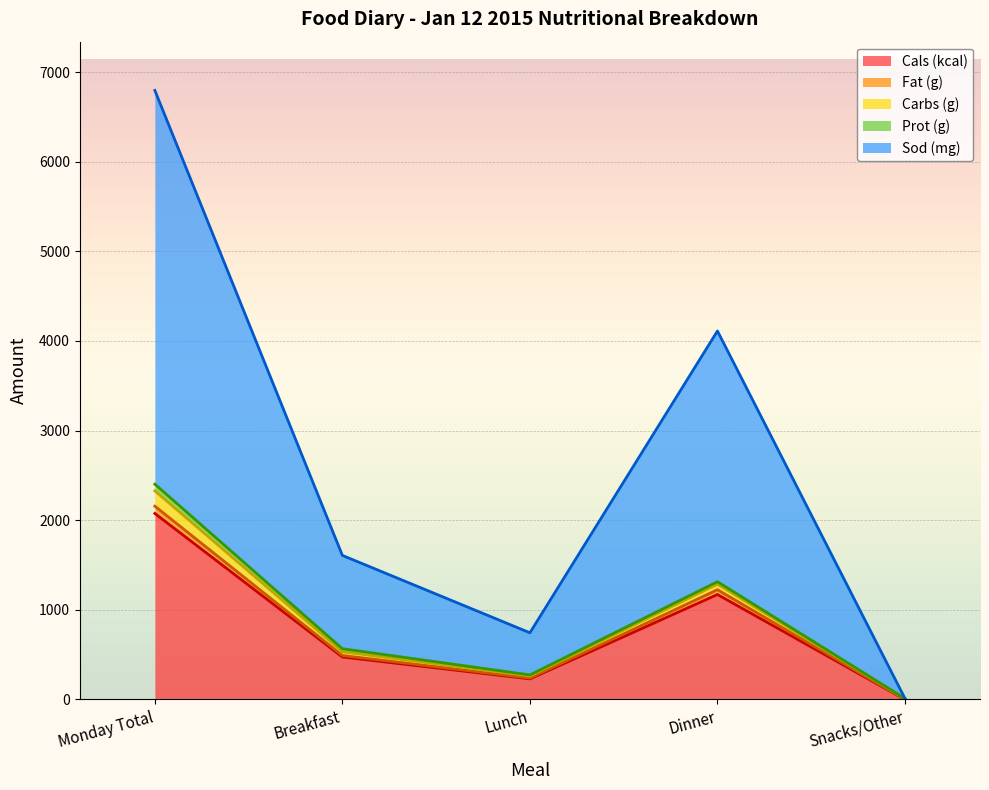

Which category has the lowest value in the Cals (kcal) series?

Snacks/Other